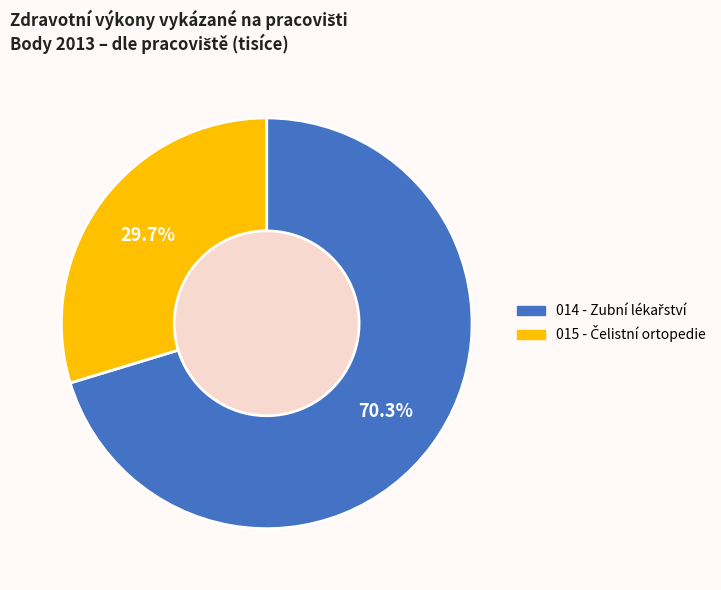

Is there any slice that represents more than half of the pie?

Yes